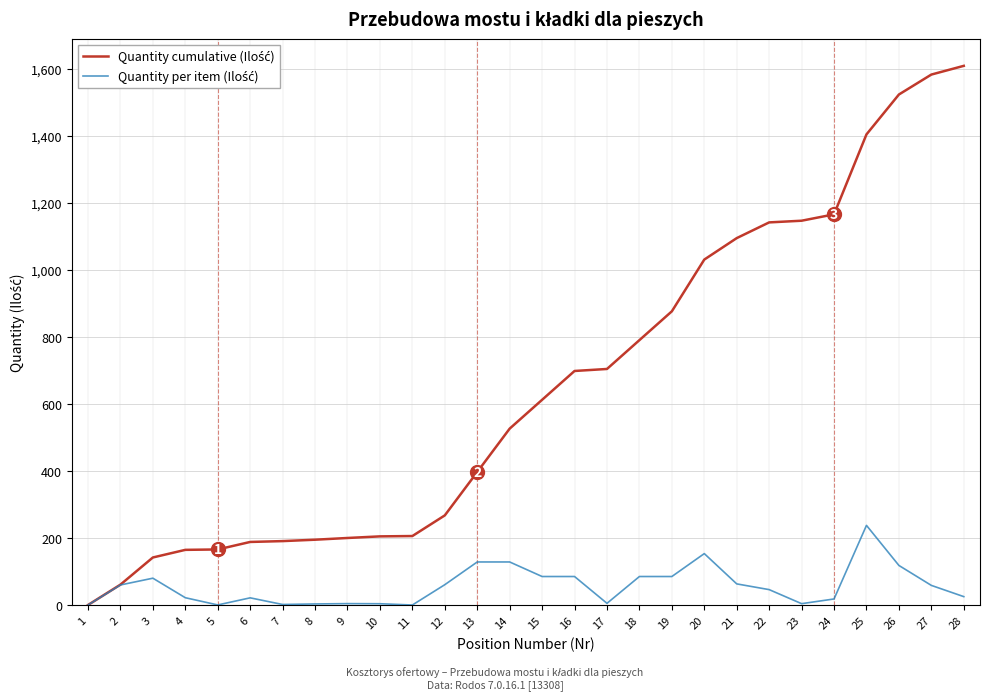

What is the total value across all series at 3?

223.8